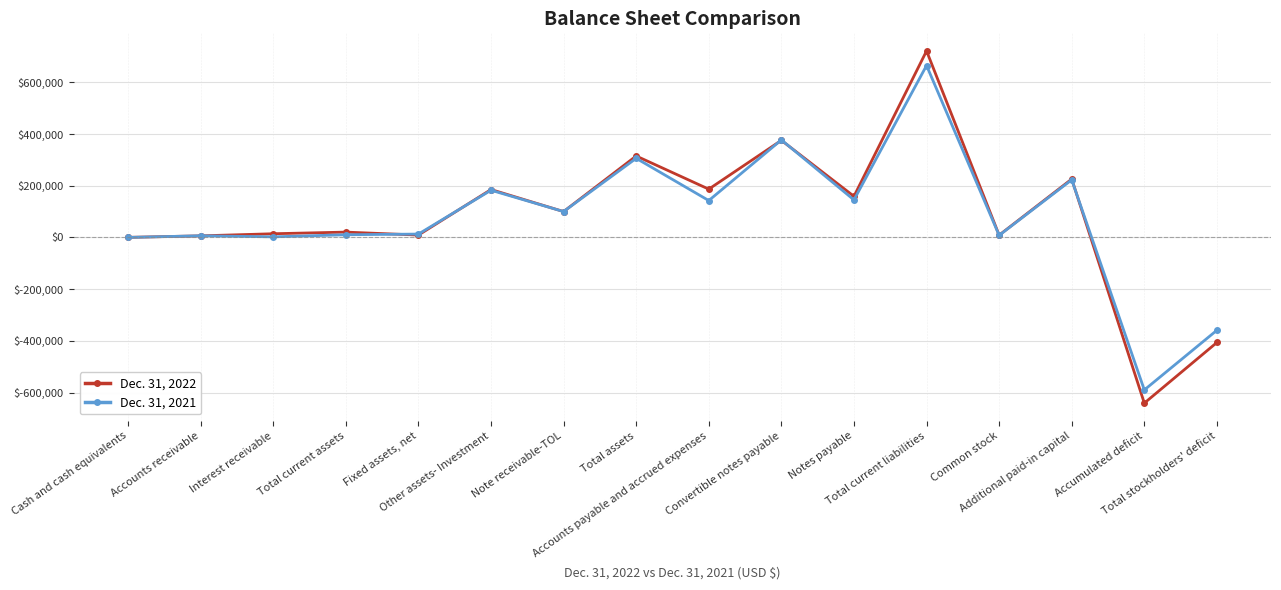

How many data points in Dec. 31, 2021 are less than 100000?

8